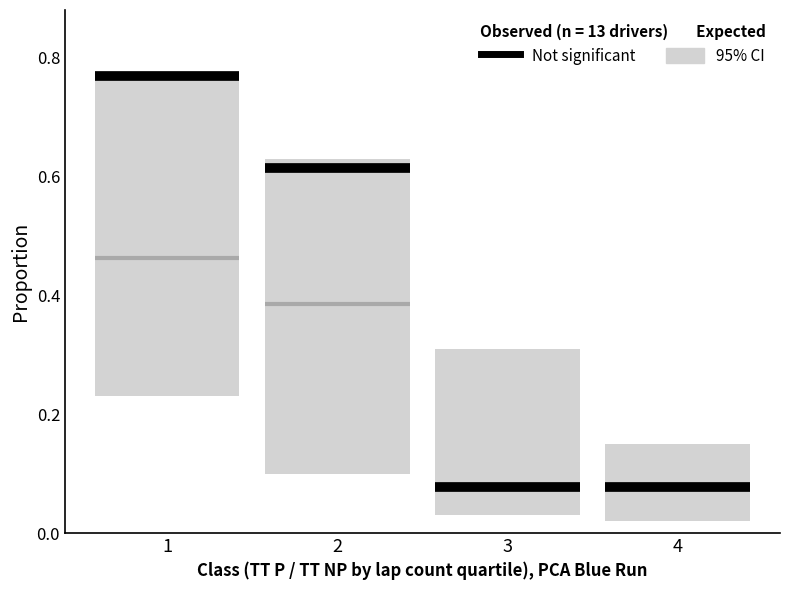

What is the maximum value for Not significant?

0.8